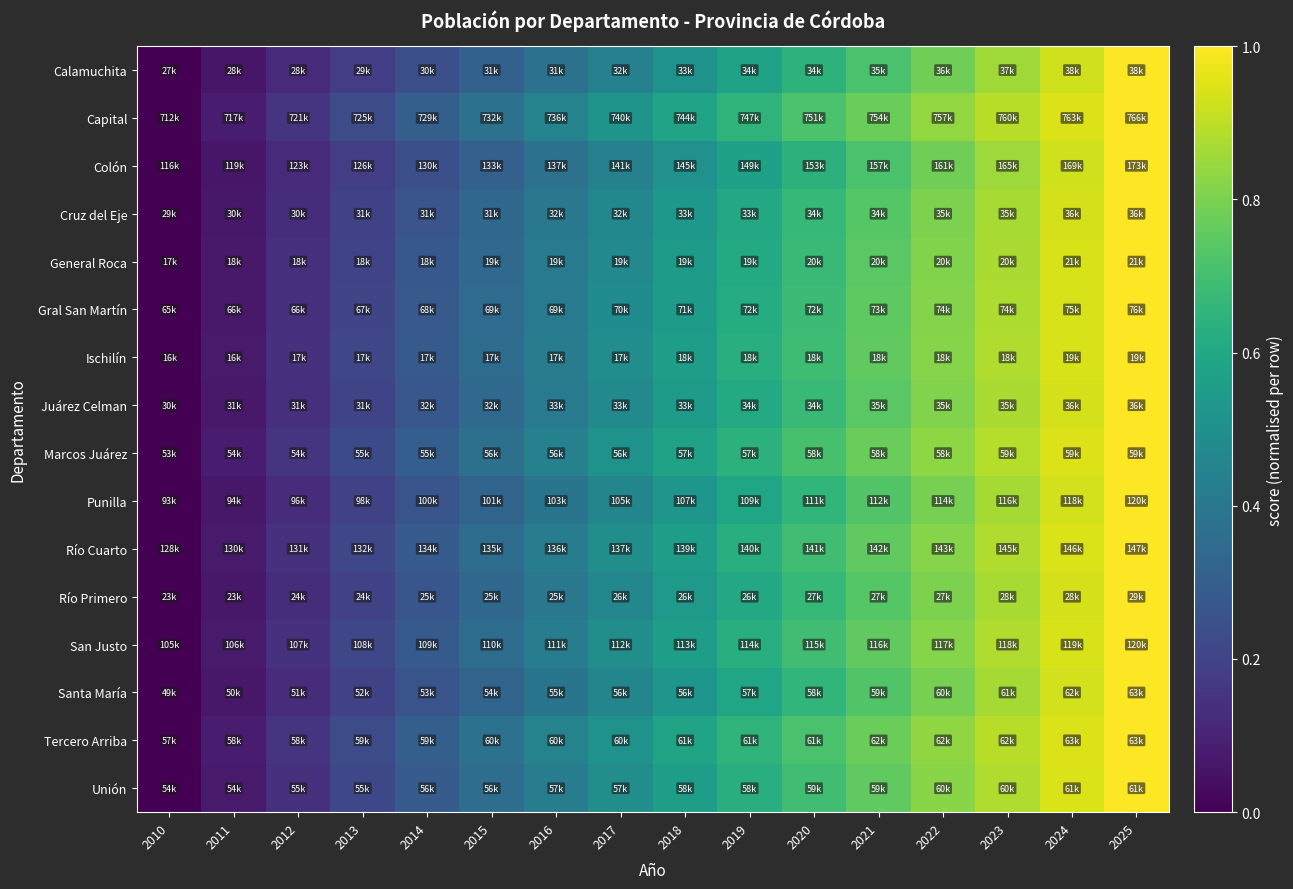

Reading left to right, list all the values displayed in this chart.

Calamuchita: 2010=0.0	2011=0.1	2012=0.1	2013=0.2	2014=0.2	2015=0.3	2016=0.4	2017=0.4	2018=0.5	2019=0.6	2020=0.6	2021=0.7	2022=0.8	2023=0.9	2024=0.9	2025=1.0
Capital: 2010=0.0	2011=0.1	2012=0.2	2013=0.2	2014=0.3	2015=0.4	2016=0.4	2017=0.5	2018=0.6	2019=0.7	2020=0.7	2021=0.8	2022=0.8	2023=0.9	2024=0.9	2025=1.0
Colón: 2010=0.0	2011=0.1	2012=0.1	2013=0.2	2014=0.2	2015=0.3	2016=0.4	2017=0.4	2018=0.5	2019=0.6	2020=0.6	2021=0.7	2022=0.8	2023=0.9	2024=0.9	2025=1.0
Cruz del Eje: 2010=0.0	2011=0.1	2012=0.1	2013=0.2	2014=0.3	2015=0.3	2016=0.4	2017=0.5	2018=0.5	2019=0.6	2020=0.7	2021=0.7	2022=0.8	2023=0.9	2024=0.9	2025=1.0
General Roca: 2010=0.0	2011=0.1	2012=0.1	2013=0.2	2014=0.3	2015=0.3	2016=0.4	2017=0.5	2018=0.5	2019=0.6	2020=0.7	2021=0.7	2022=0.8	2023=0.9	2024=0.9	2025=1.0
Gral San Martín: 2010=0.0	2011=0.1	2012=0.1	2013=0.2	2014=0.3	2015=0.3	2016=0.4	2017=0.5	2018=0.6	2019=0.6	2020=0.7	2021=0.8	2022=0.8	2023=0.9	2024=0.9	2025=1.0
Ischilín: 2010=0.0	2011=0.1	2012=0.1	2013=0.2	2014=0.3	2015=0.4	2016=0.4	2017=0.5	2018=0.6	2019=0.6	2020=0.7	2021=0.8	2022=0.8	2023=0.9	2024=0.9	2025=1.0
Juárez Celman: 2010=0.0	2011=0.1	2012=0.1	2013=0.2	2014=0.3	2015=0.3	2016=0.4	2017=0.5	2018=0.5	2019=0.6	2020=0.7	2021=0.7	2022=0.8	2023=0.9	2024=0.9	2025=1.0
Marcos Juárez: 2010=0.0	2011=0.1	2012=0.2	2013=0.2	2014=0.3	2015=0.4	2016=0.4	2017=0.5	2018=0.6	2019=0.6	2020=0.7	2021=0.8	2022=0.8	2023=0.9	2024=0.9	2025=1.0
Punilla: 2010=0.0	2011=0.1	2012=0.1	2013=0.2	2014=0.3	2015=0.3	2016=0.4	2017=0.5	2018=0.5	2019=0.6	2020=0.7	2021=0.7	2022=0.8	2023=0.9	2024=0.9	2025=1.0
Río Cuarto: 2010=0.0	2011=0.1	2012=0.1	2013=0.2	2014=0.3	2015=0.4	2016=0.4	2017=0.5	2018=0.6	2019=0.6	2020=0.7	2021=0.8	2022=0.8	2023=0.9	2024=0.9	2025=1.0
Río Primero: 2010=0.0	2011=0.1	2012=0.1	2013=0.2	2014=0.3	2015=0.3	2016=0.4	2017=0.5	2018=0.5	2019=0.6	2020=0.7	2021=0.7	2022=0.8	2023=0.9	2024=0.9	2025=1.0
San Justo: 2010=0.0	2011=0.1	2012=0.1	2013=0.2	2014=0.3	2015=0.4	2016=0.4	2017=0.5	2018=0.6	2019=0.6	2020=0.7	2021=0.8	2022=0.8	2023=0.9	2024=0.9	2025=1.0
Santa María: 2010=0.0	2011=0.1	2012=0.1	2013=0.2	2014=0.3	2015=0.3	2016=0.4	2017=0.5	2018=0.5	2019=0.6	2020=0.7	2021=0.7	2022=0.8	2023=0.9	2024=0.9	2025=1.0
Tercero Arriba: 2010=0.0	2011=0.1	2012=0.2	2013=0.2	2014=0.3	2015=0.4	2016=0.4	2017=0.5	2018=0.6	2019=0.6	2020=0.7	2021=0.8	2022=0.8	2023=0.9	2024=0.9	2025=1.0
Unión: 2010=0.0	2011=0.1	2012=0.1	2013=0.2	2014=0.3	2015=0.4	2016=0.4	2017=0.5	2018=0.6	2019=0.6	2020=0.7	2021=0.8	2022=0.8	2023=0.9	2024=0.9	2025=1.0